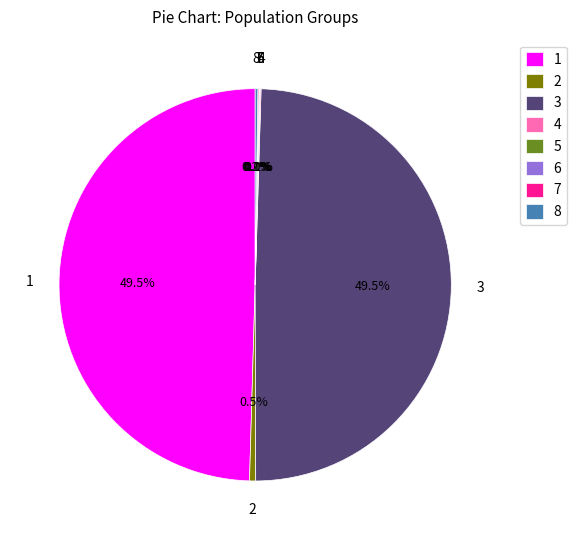

Do 1 and 3 together represent more than half of the pie?

Yes